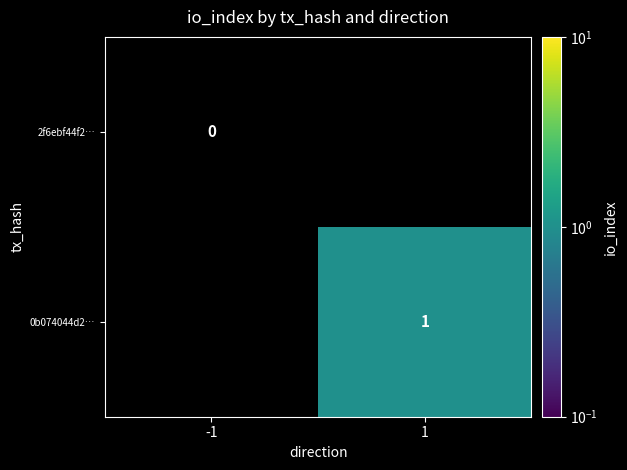

True or false: 0b074044d2… has a value of 1 at 1.

True